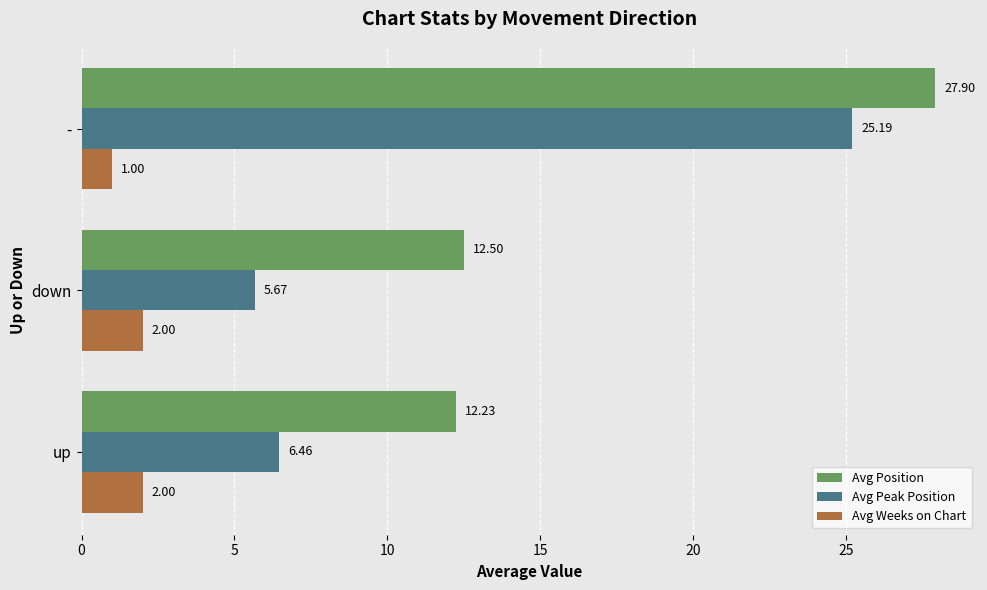

Which category has the lowest value across all series?

-